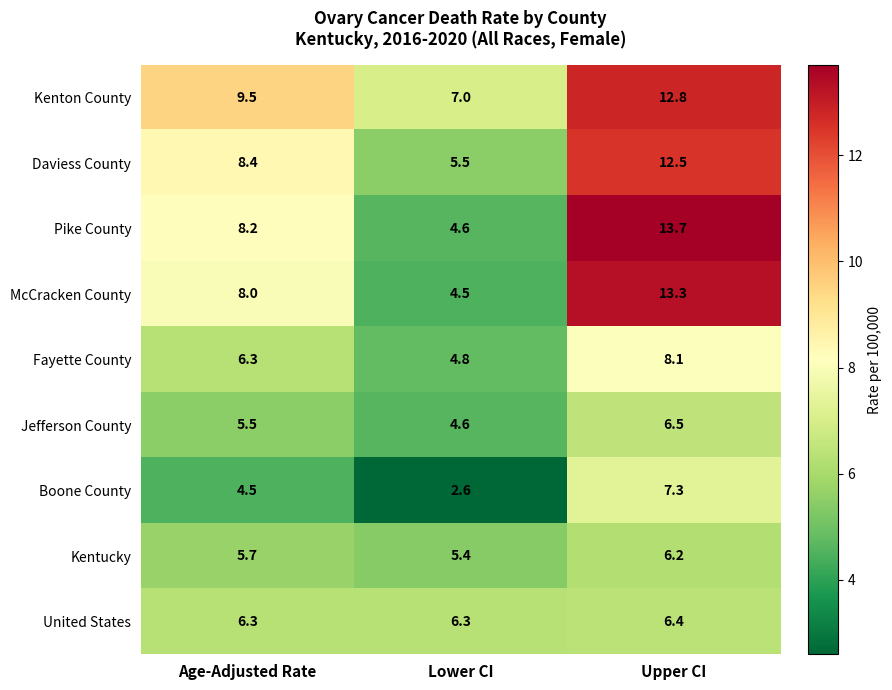

Is it true that Fayette County equals 6.9 at Lower CI?

False